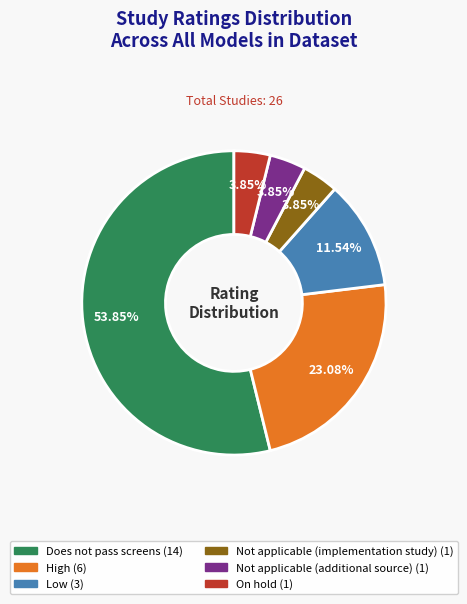

To the nearest percent, what is the average slice percentage?

17%